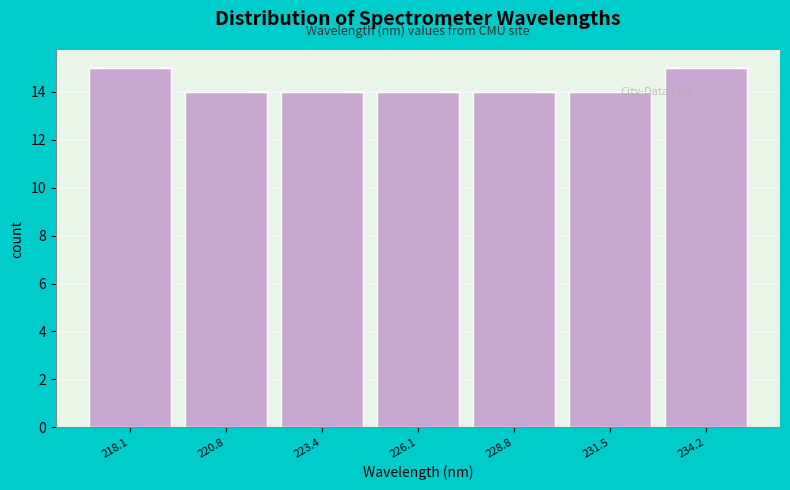

Reading left to right, extract all data points from this chart.

218.1=15	220.8=14	223.4=14	226.1=14	228.8=14	231.5=14	234.2=15